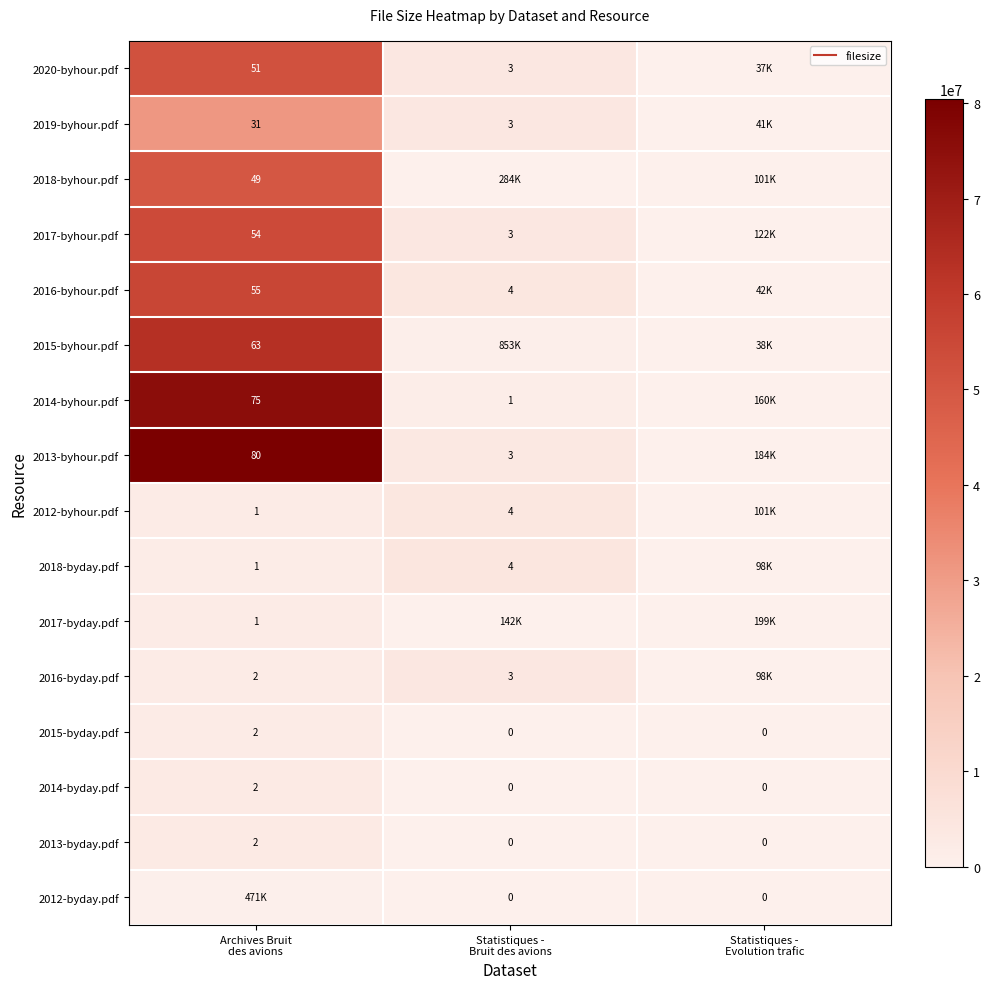

At which category is the sum across all series the highest?

Archives Bruit
des avions